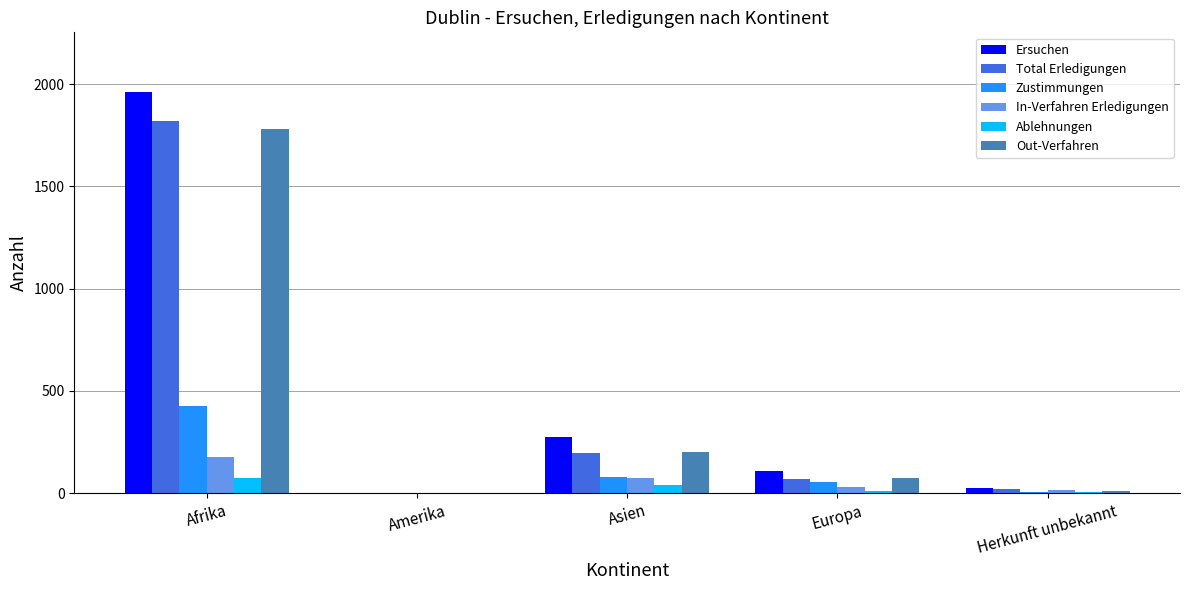

Is it true that Ersuchen equals 106 at Europa?

True